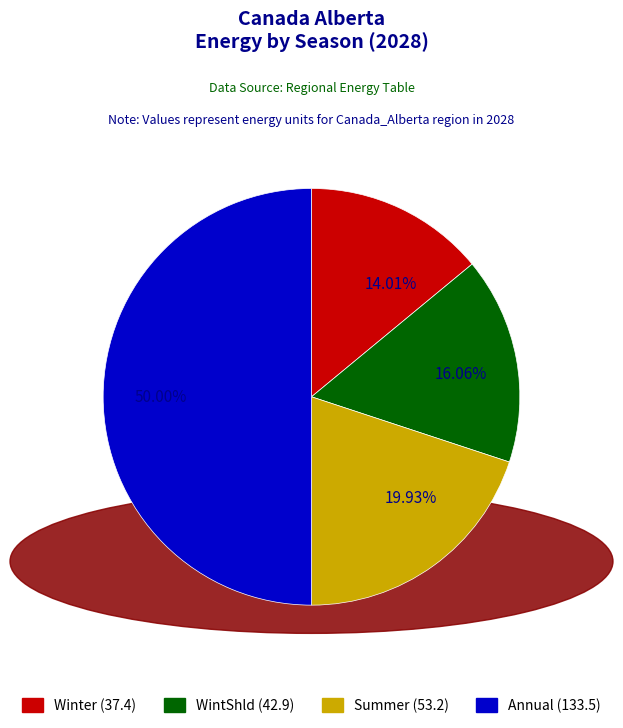

Which has a higher value, WintShld or Winter?

WintShld